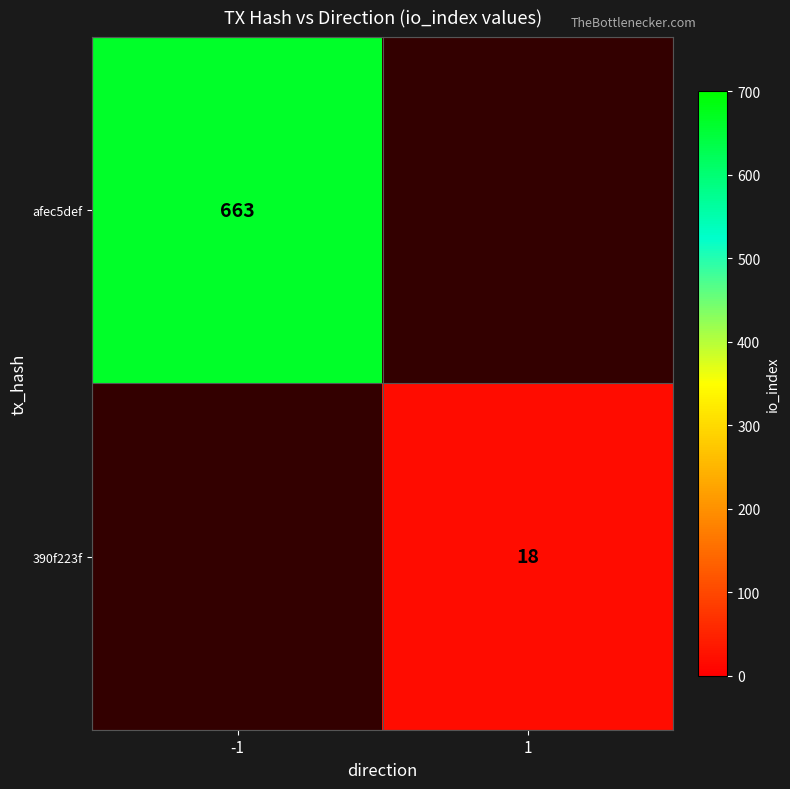

Which label corresponds to the smallest value in the chart?

1